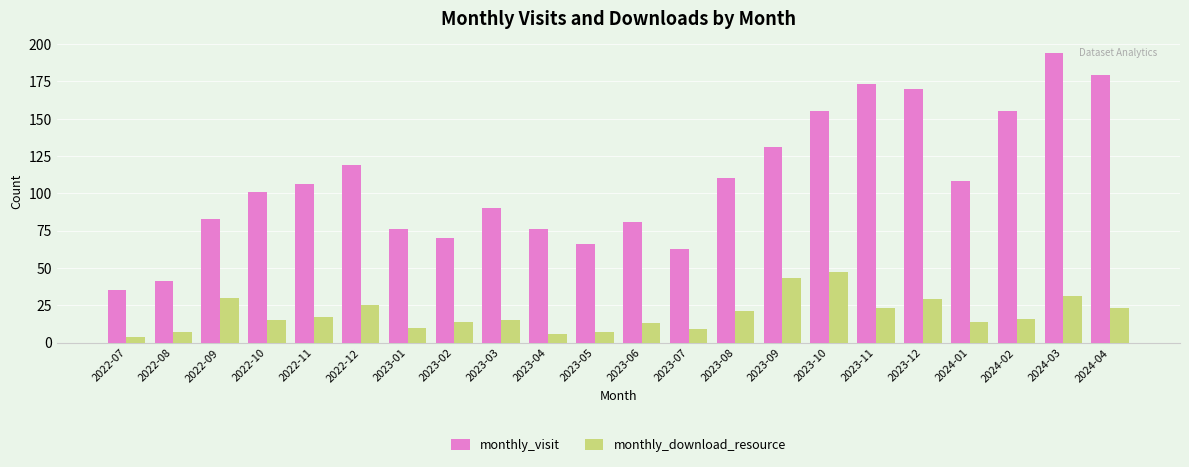

Is the value of monthly_download_resource at 2023-06 greater than the value of monthly_visit at 2022-10?

No